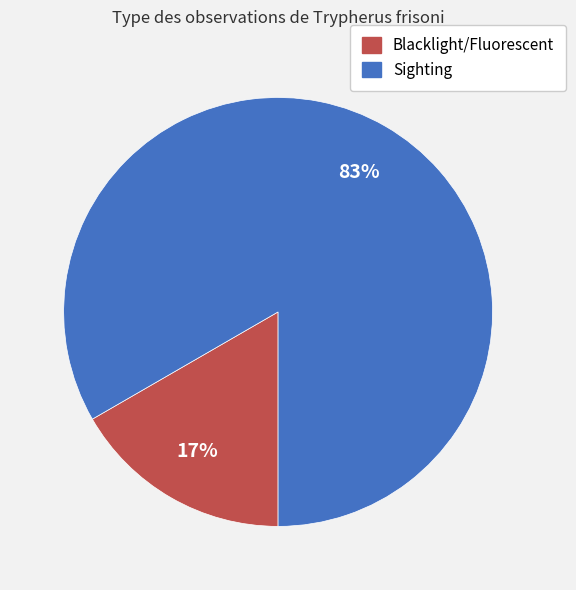

Do Sighting and Blacklight/Fluorescent together represent more than half of the pie?

Yes